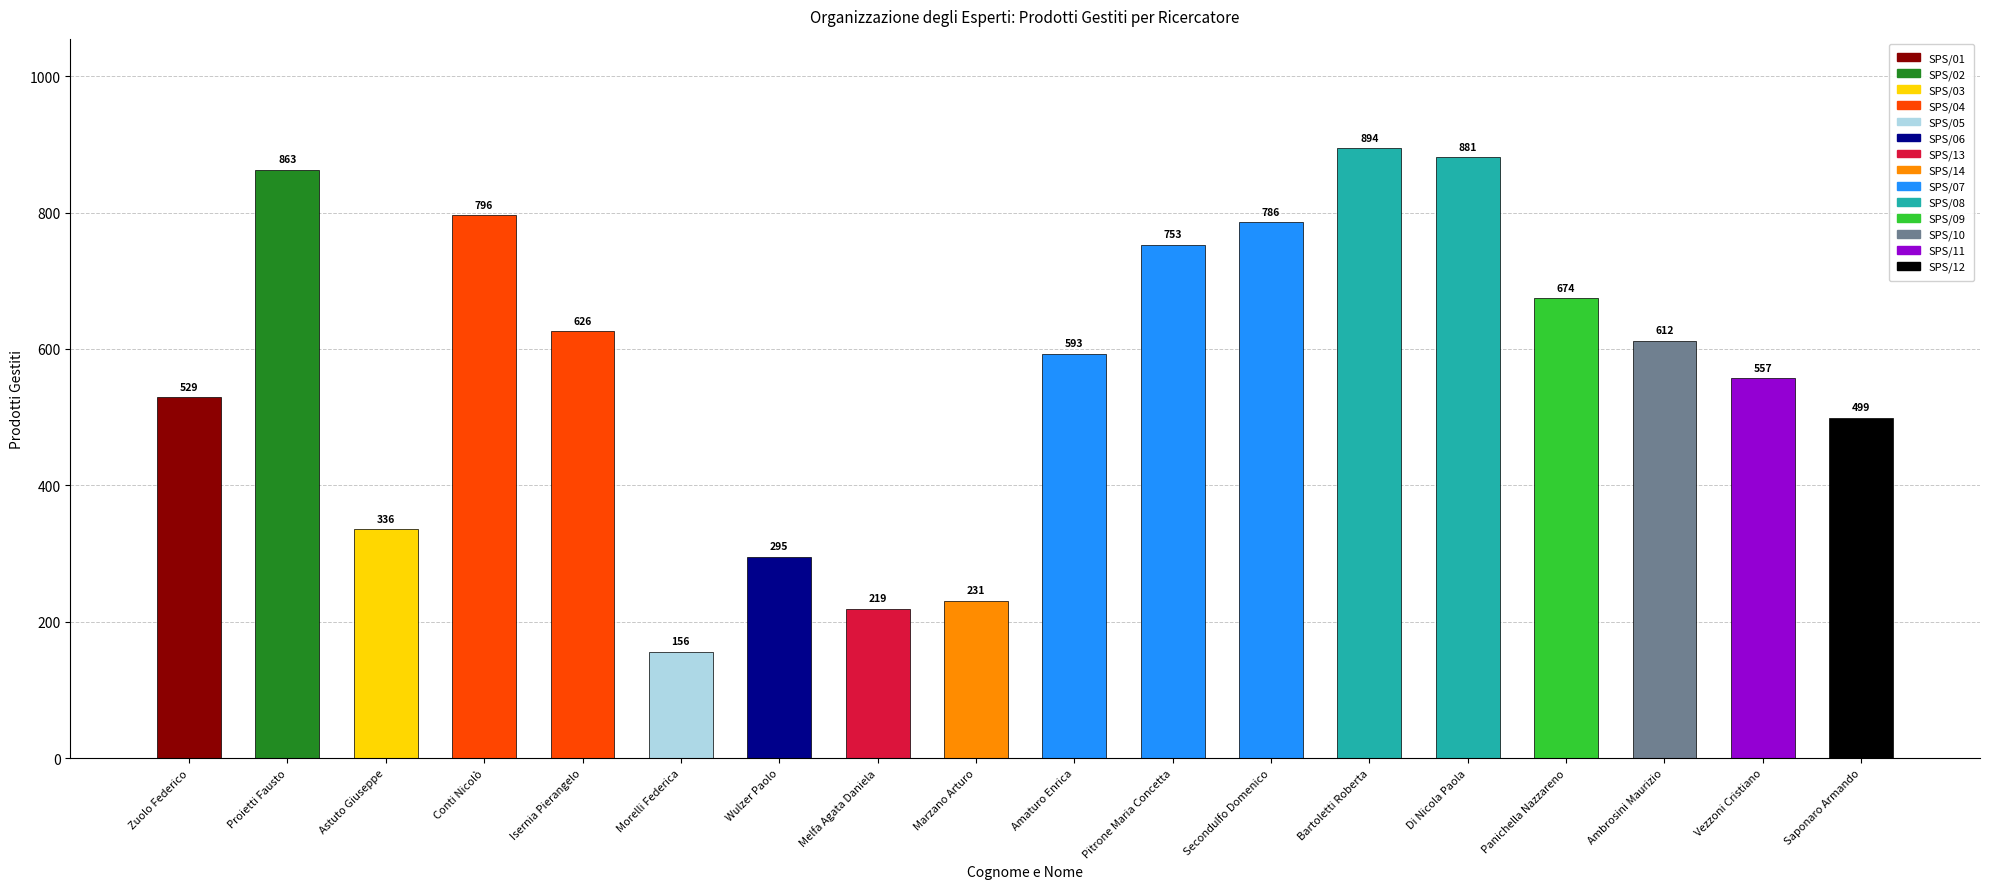

What is the sum of the values at Vezzoni Cristiano and Melfa Agata Daniela?

776